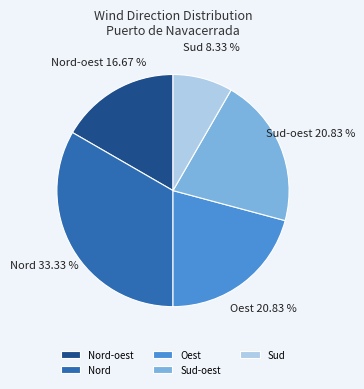

Does Nord-oest account for over 50% of the chart?

No